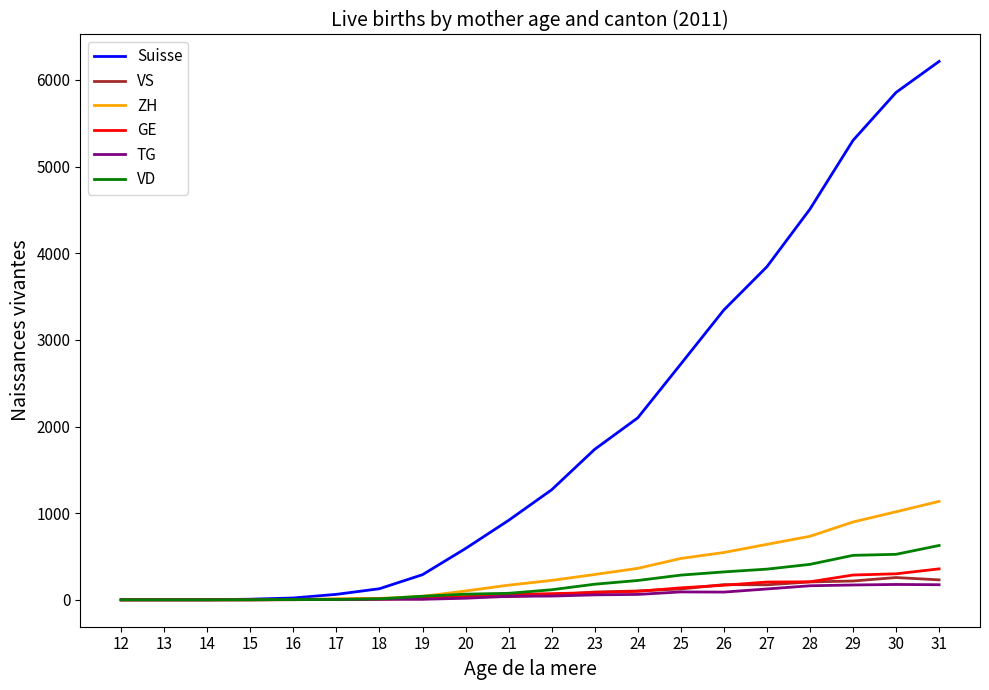

What is the highest value of the GE series?

357